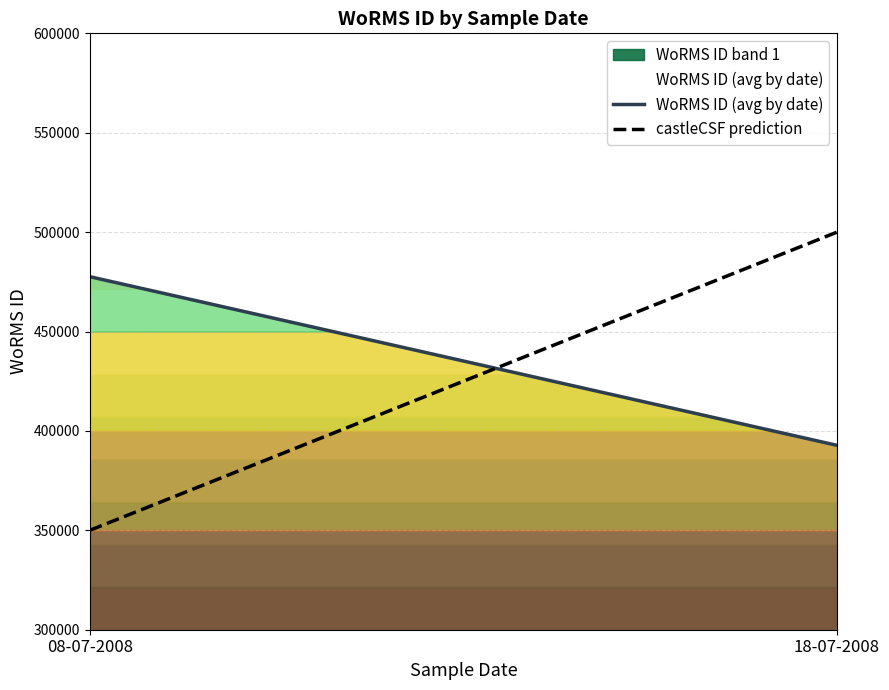

What is the minimum value for WoRMS ID (avg by date)?

392750.0